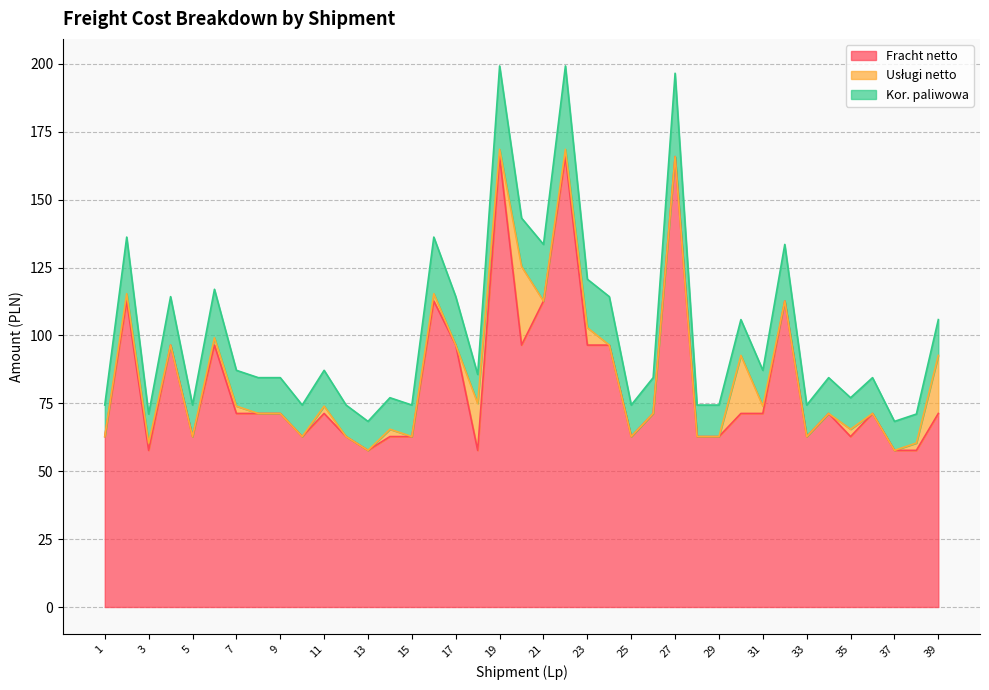

What is the total value across all series at 1?

74.4